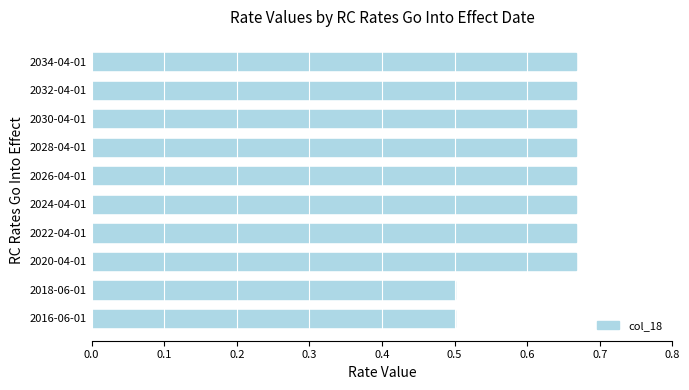

Count the values in the range 0 to 1.

10